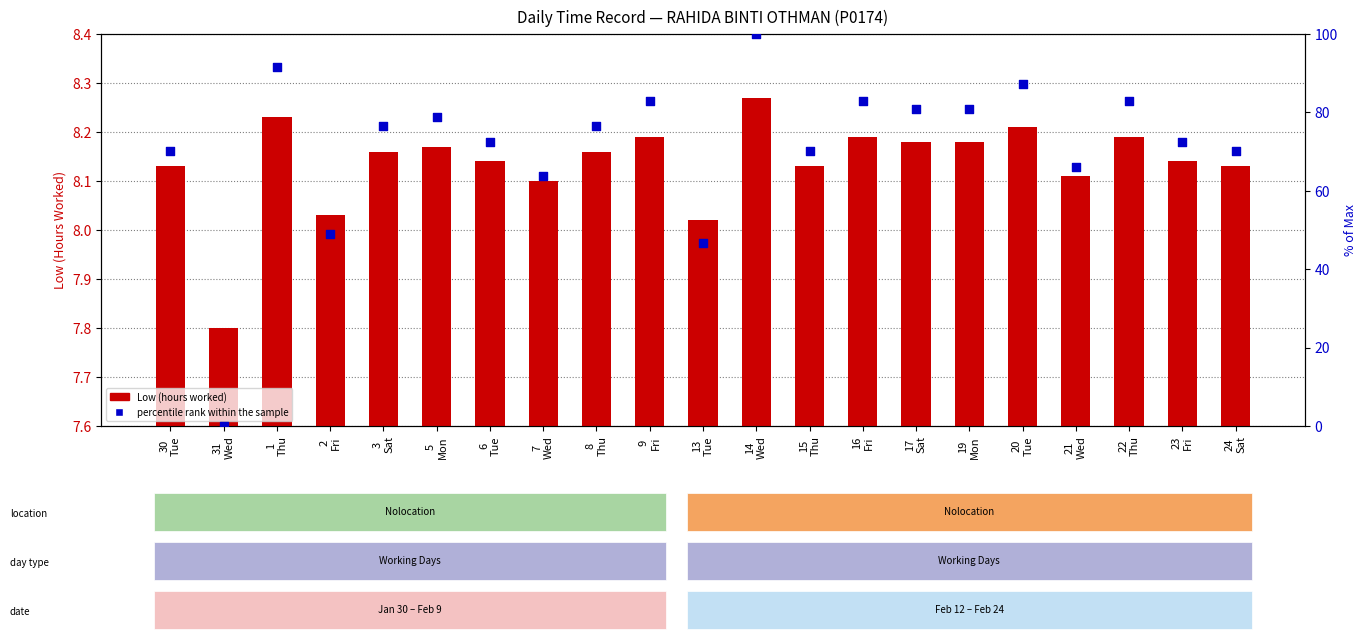

Which series contains the highest Y value?

percentile rank within the sample